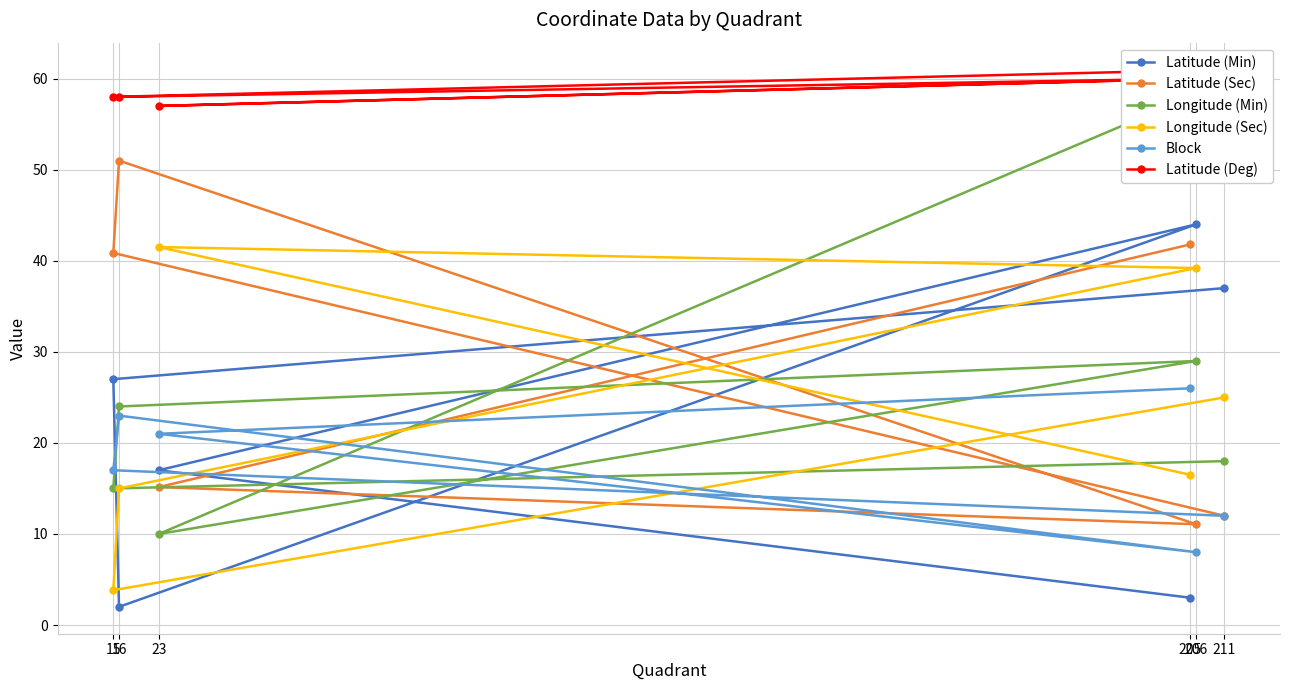

What are all the series names shown in the legend?

Latitude (Min), Latitude (Sec), Longitude (Min), Longitude (Sec), Block, Latitude (Deg)